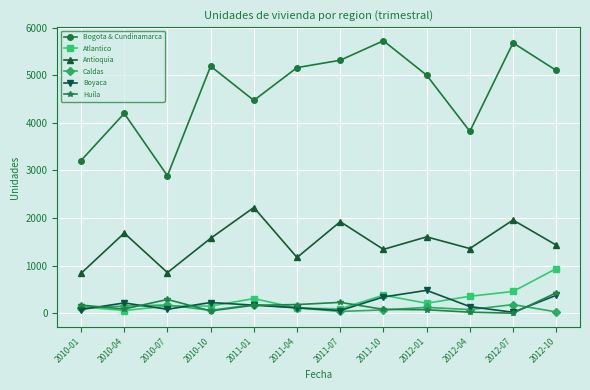

True or false: Bogota & Cundinamarca and Atlantico intersect in this chart.

False